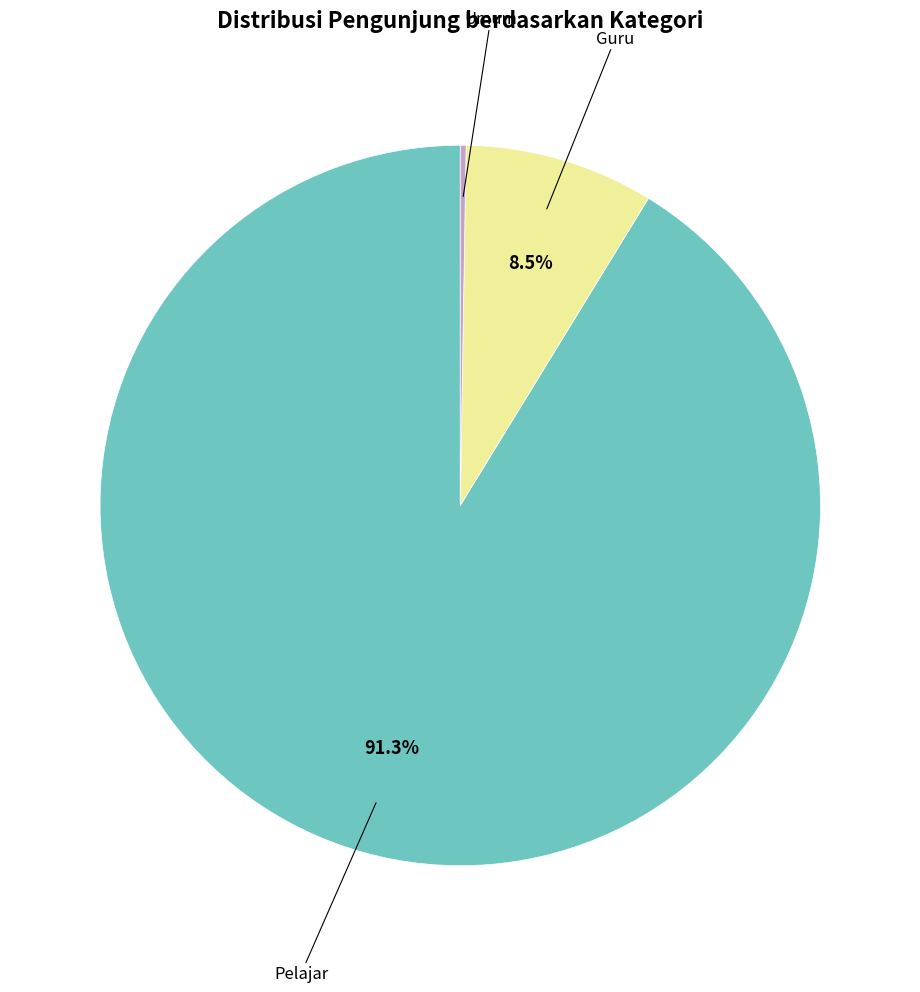

Does any single category account for the majority?

Yes